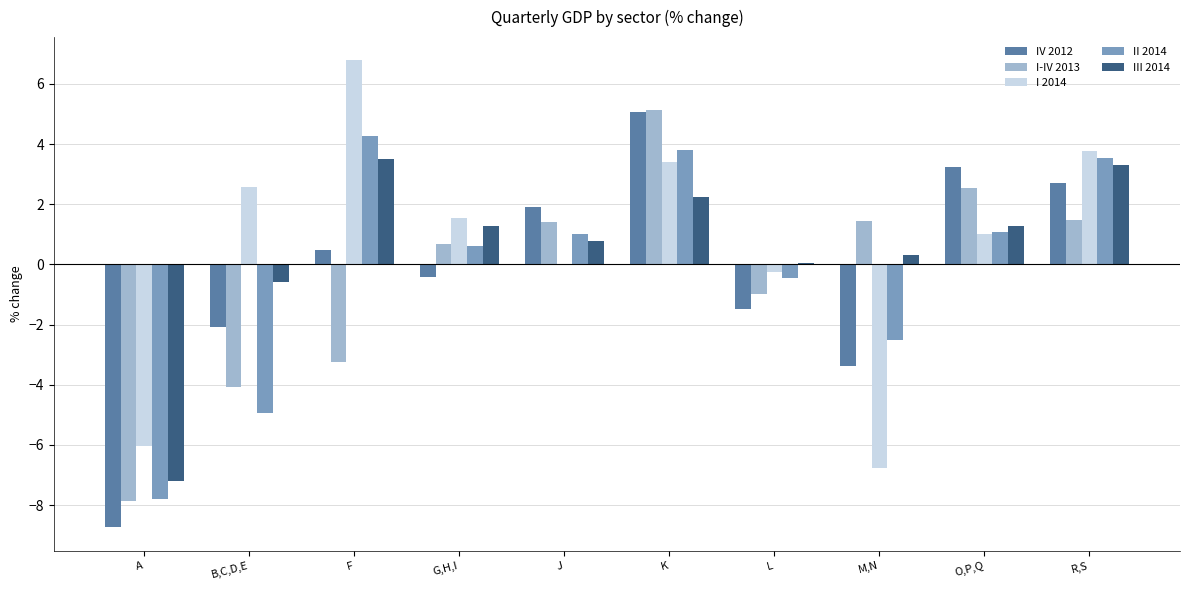

Which category has the highest value in the I 2014 series?

F